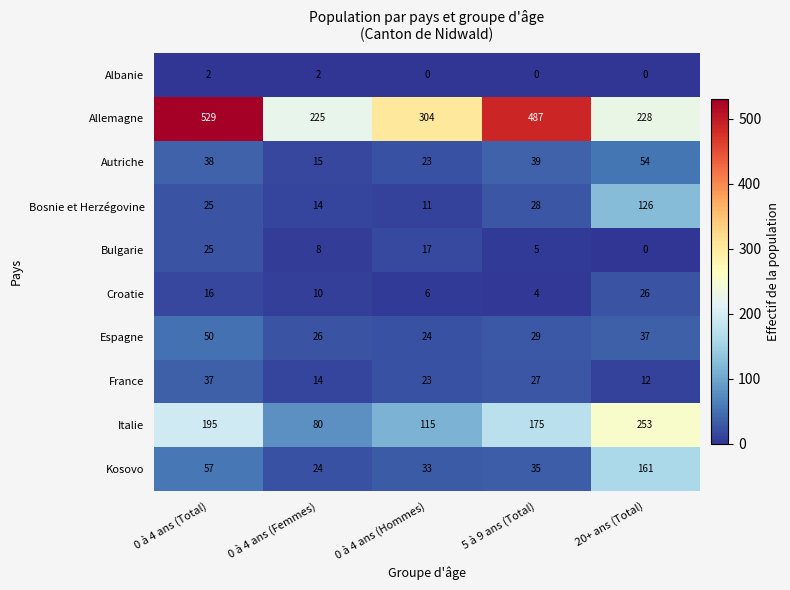

What is the total value across all series at 0 à 4 ans (Total)?

974